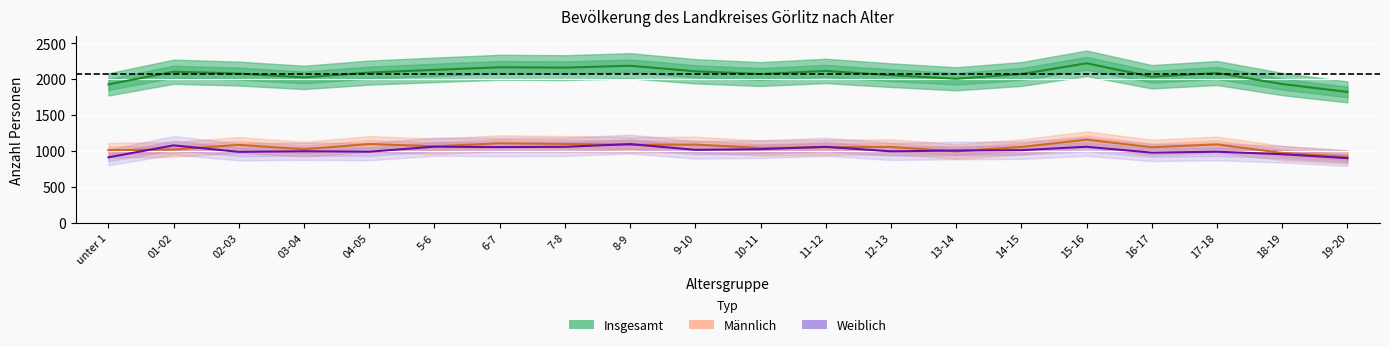

Where is the first local maximum for Weiblich?

01-02